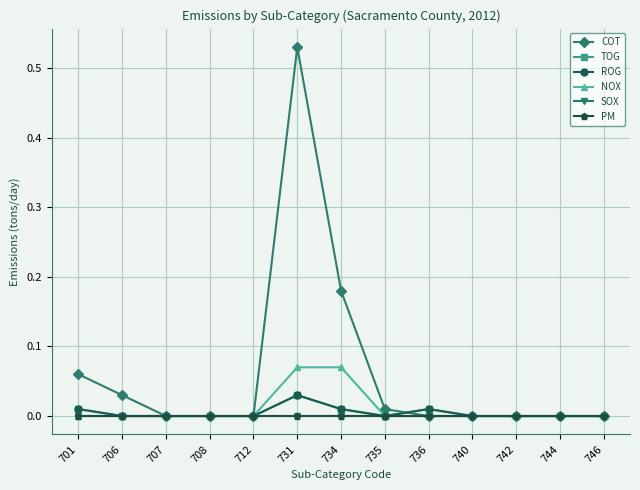

The ROG series shows -0.0 at 707. True or false?

False